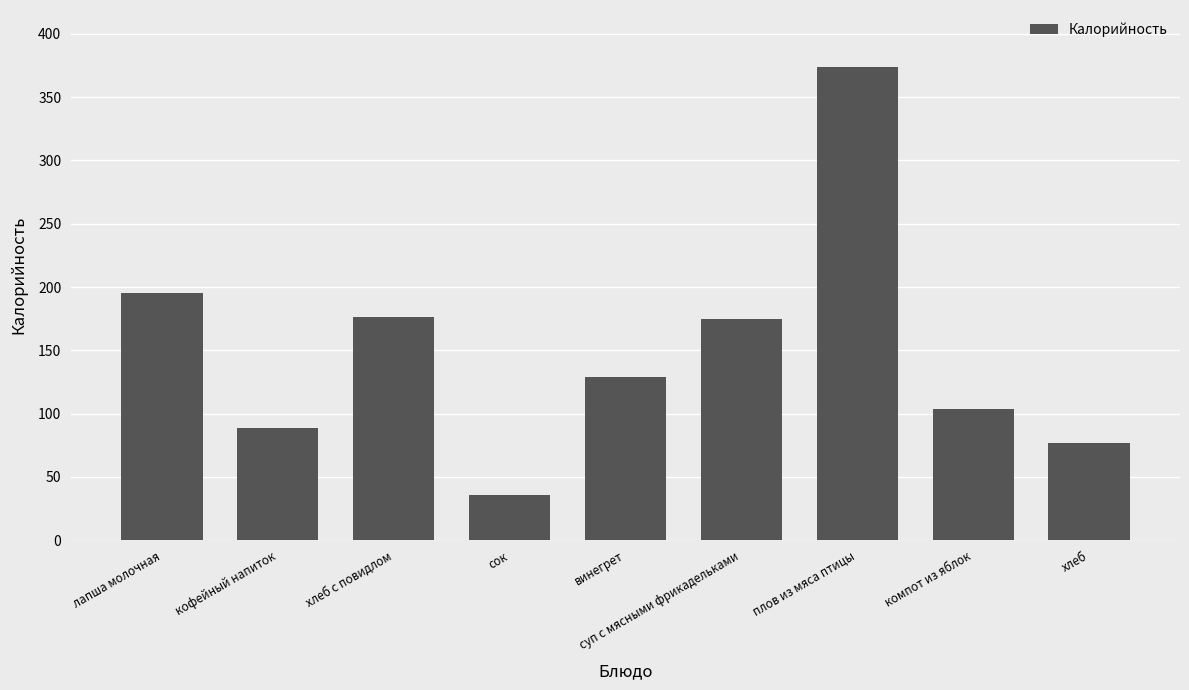

What is the greatest value displayed?

374.0